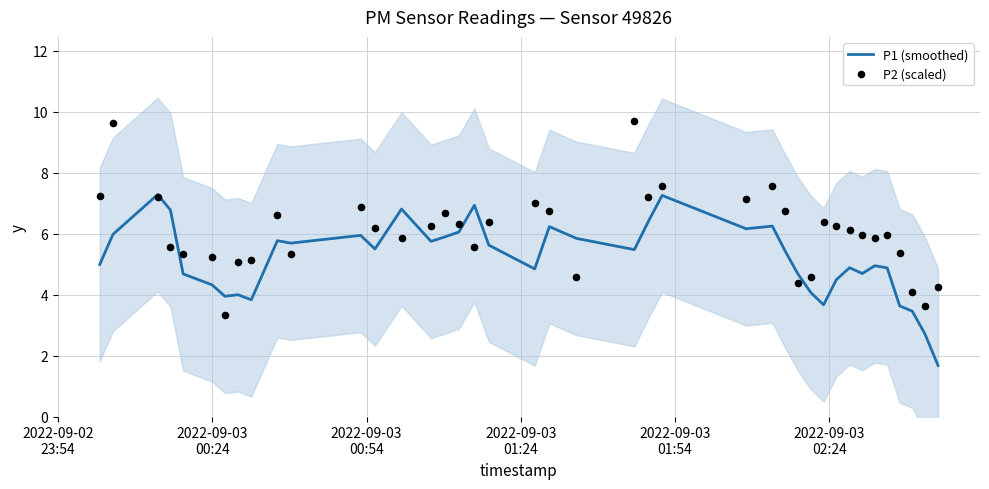

Which series has the largest total across all categories?

P2 (scaled)